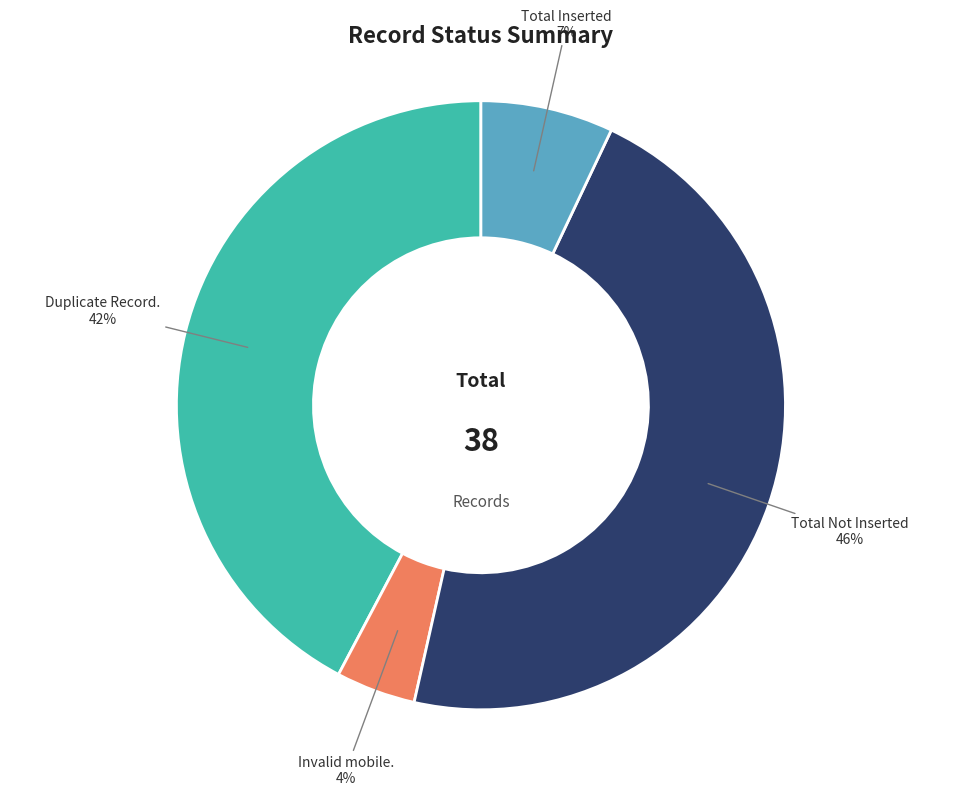

To the nearest percent, what percentage of the pie is Invalid mobile.?

4%